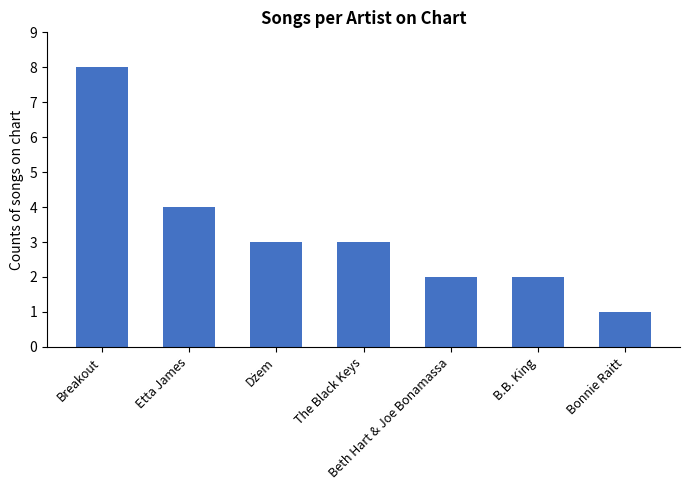

Which category has the lowest value across all series?

Bonnie Raitt